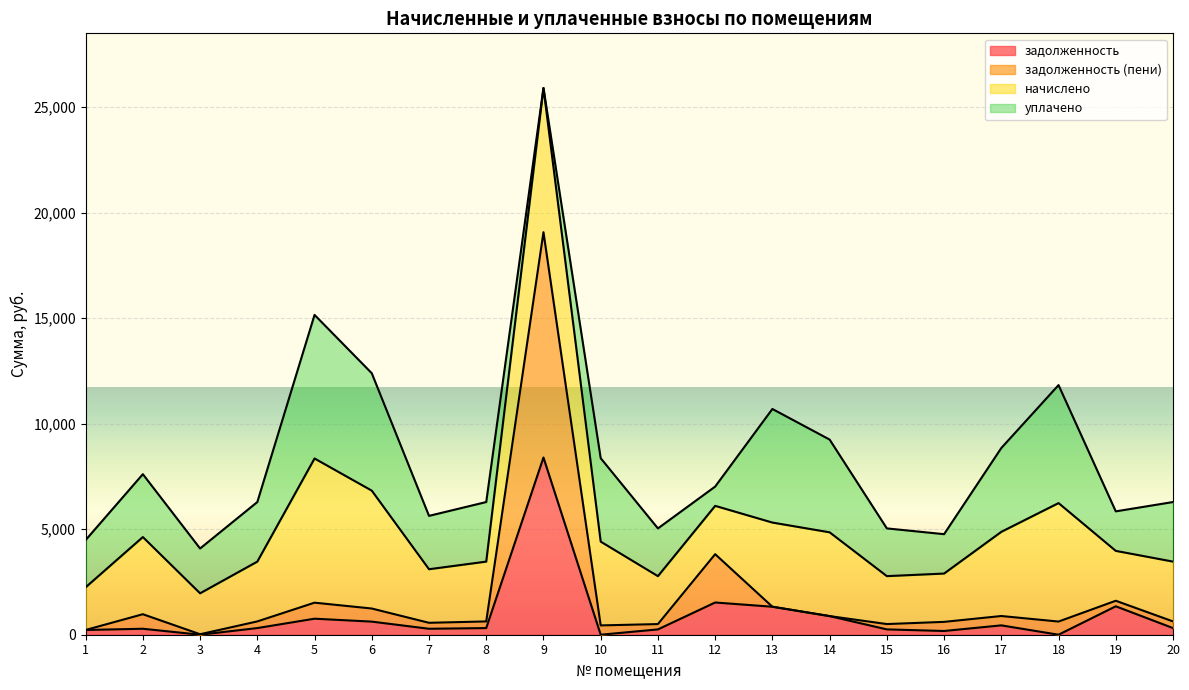

At which category is the sum across all series the highest?

9